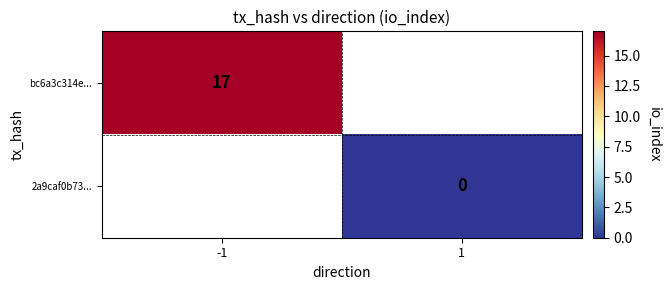

True or false: bc6a3c314e... has a value of 7 at -1.

False